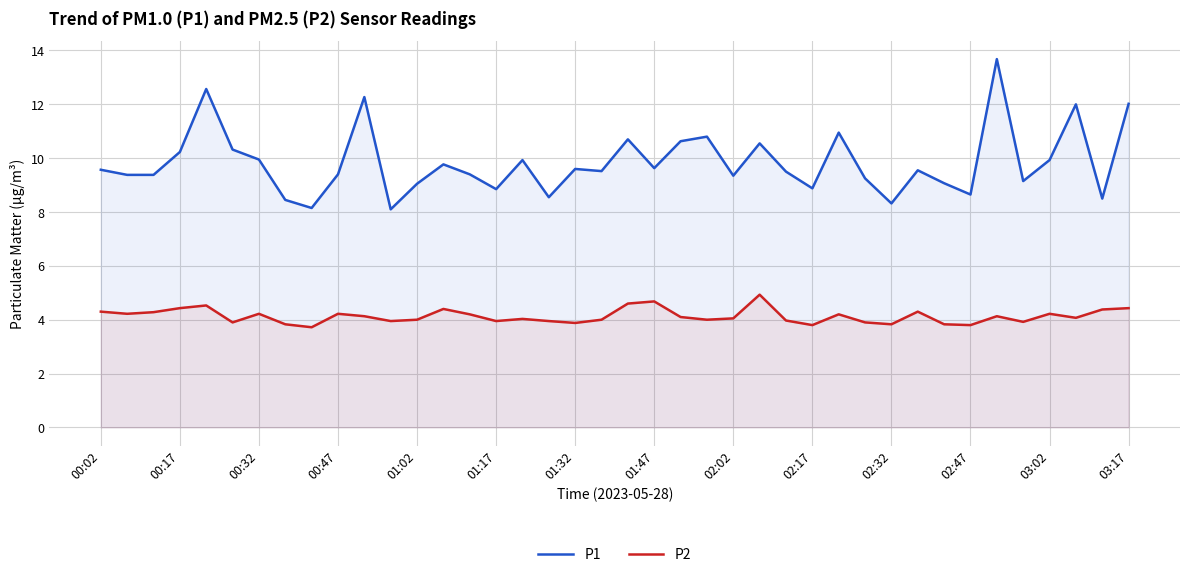

What is the average value of the P2 series?

4.1